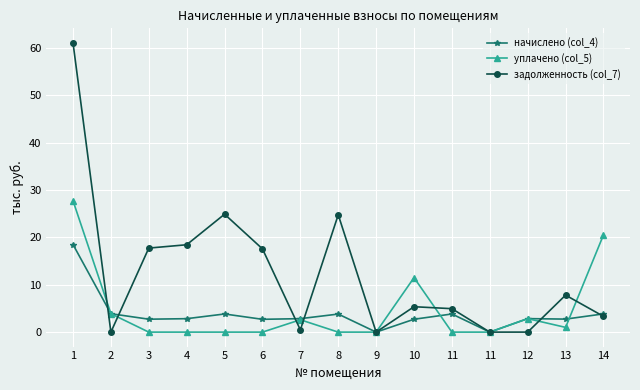

What are all the series names shown in the legend?

начислено (col_4), уплачено (col_5), задолженность (col_7)